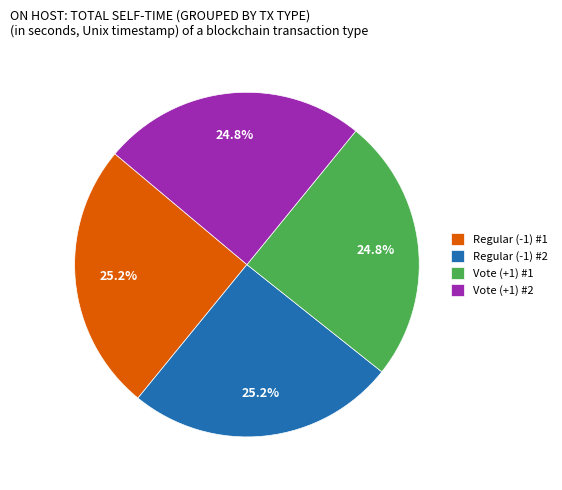

What percentage is the Regular (-1) #2 slice, to the nearest percent?

25%